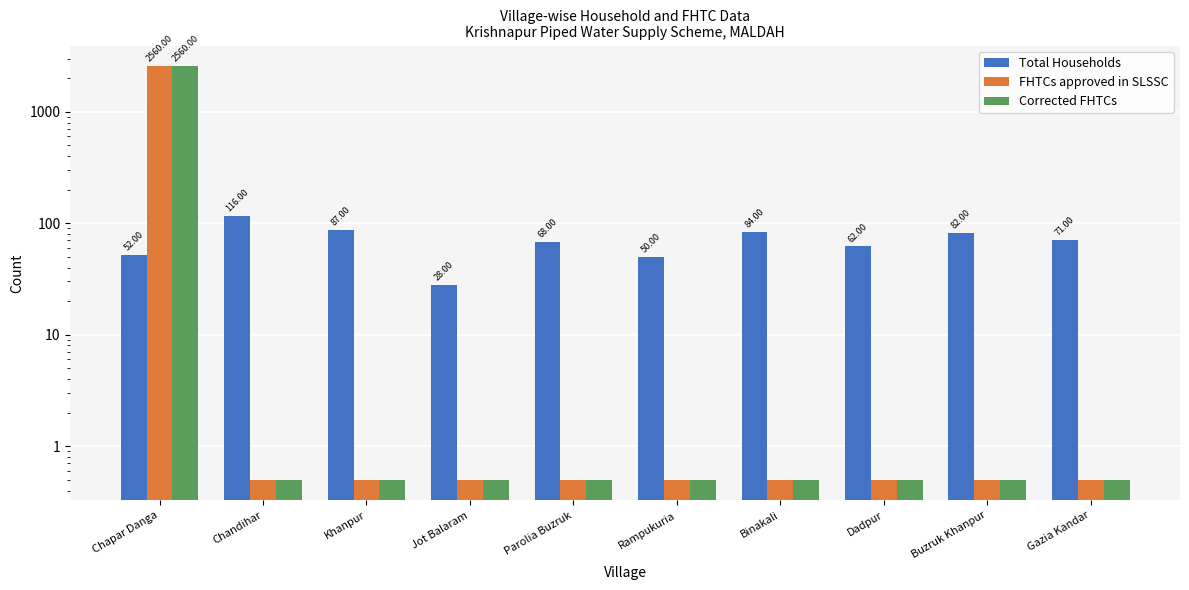

What is the label of the 6th bar from the left?

Rampukuria